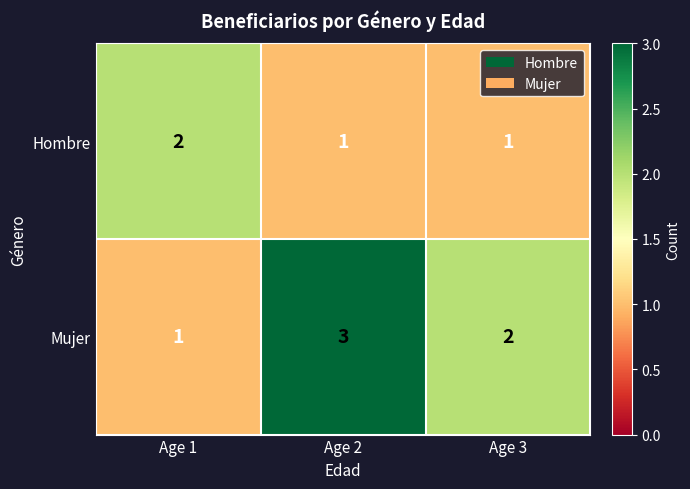

At which category is the sum across all series the highest?

Age 2